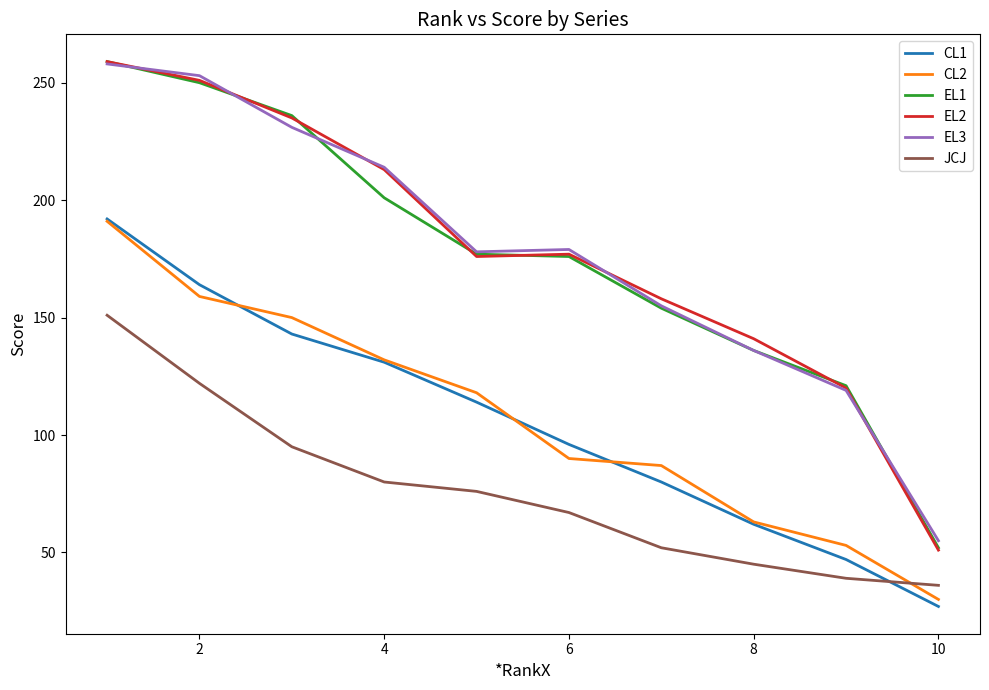

How many lines are shown in the chart?

6